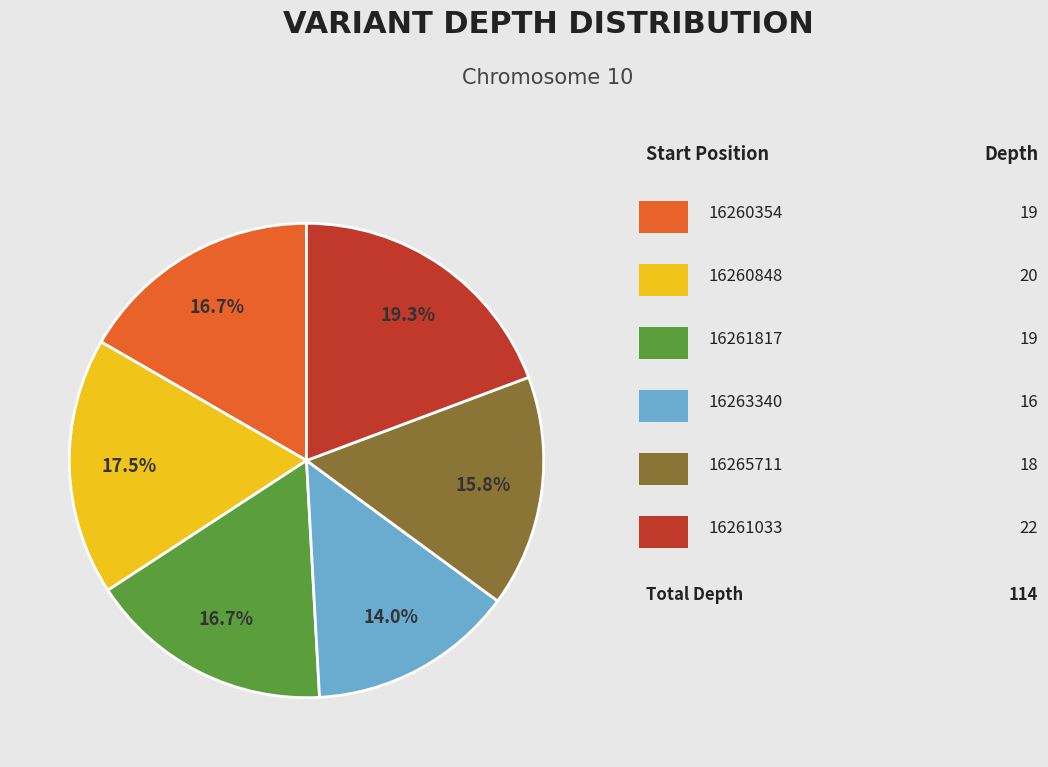

Does any single category account for the majority?

No